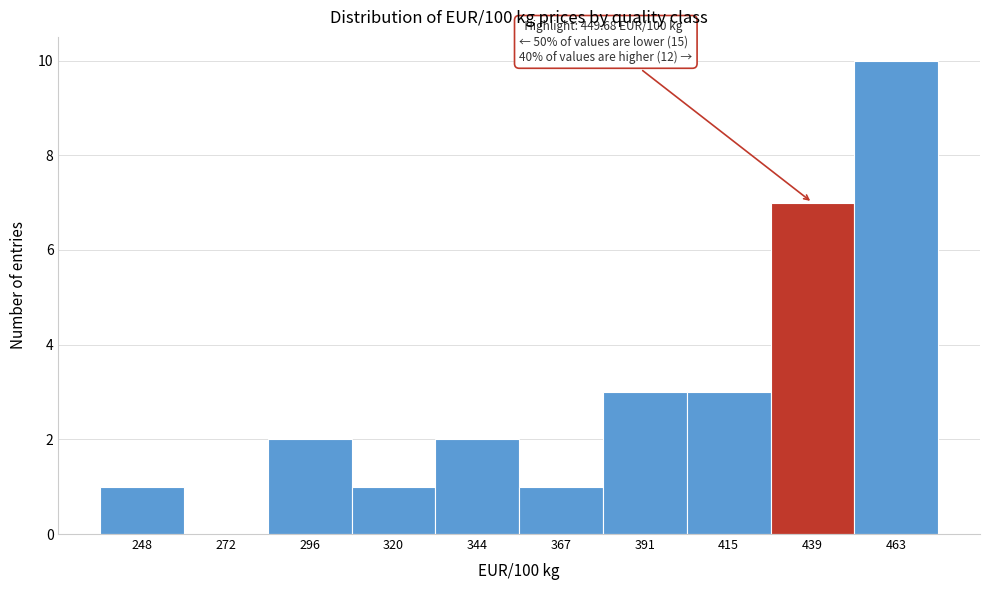

Reading left to right, extract all data points from this chart.

248=1	272=0	296=2	320=1	344=2	367=1	391=3	415=3	439=7	463=10